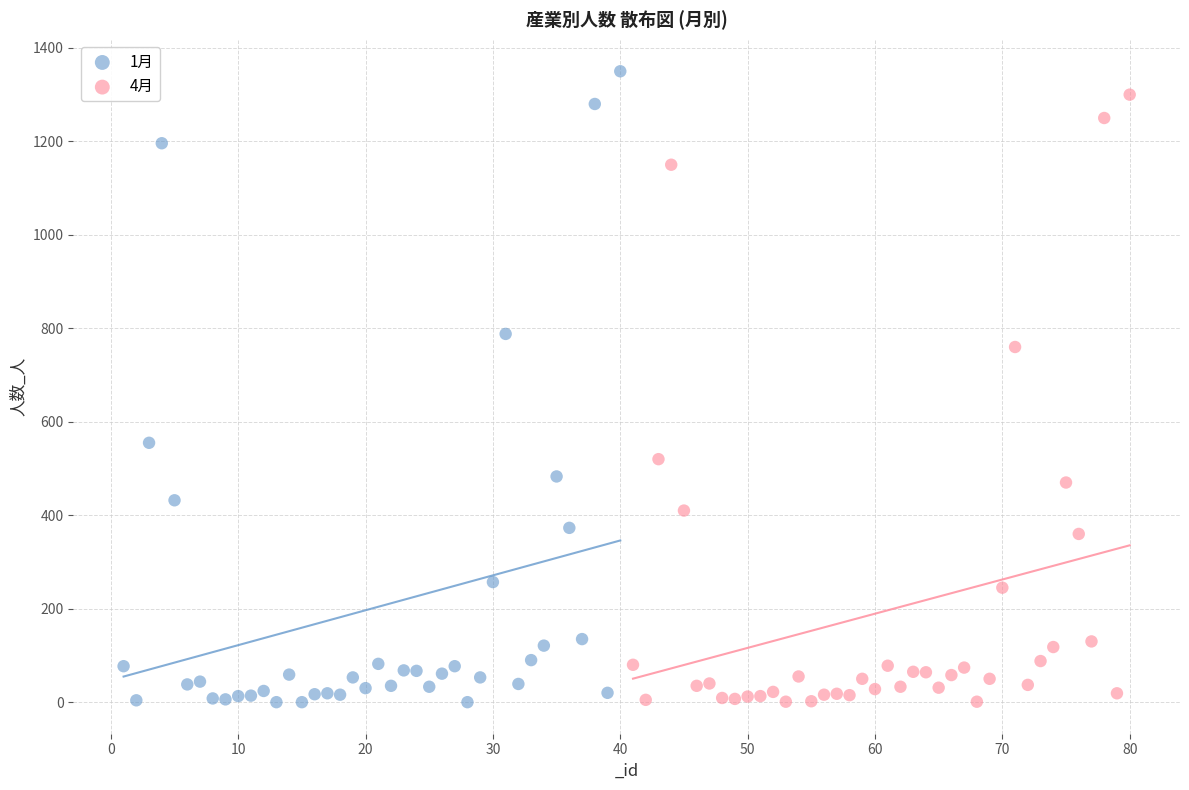

Which series has the largest Y range (max minus min)?

1月